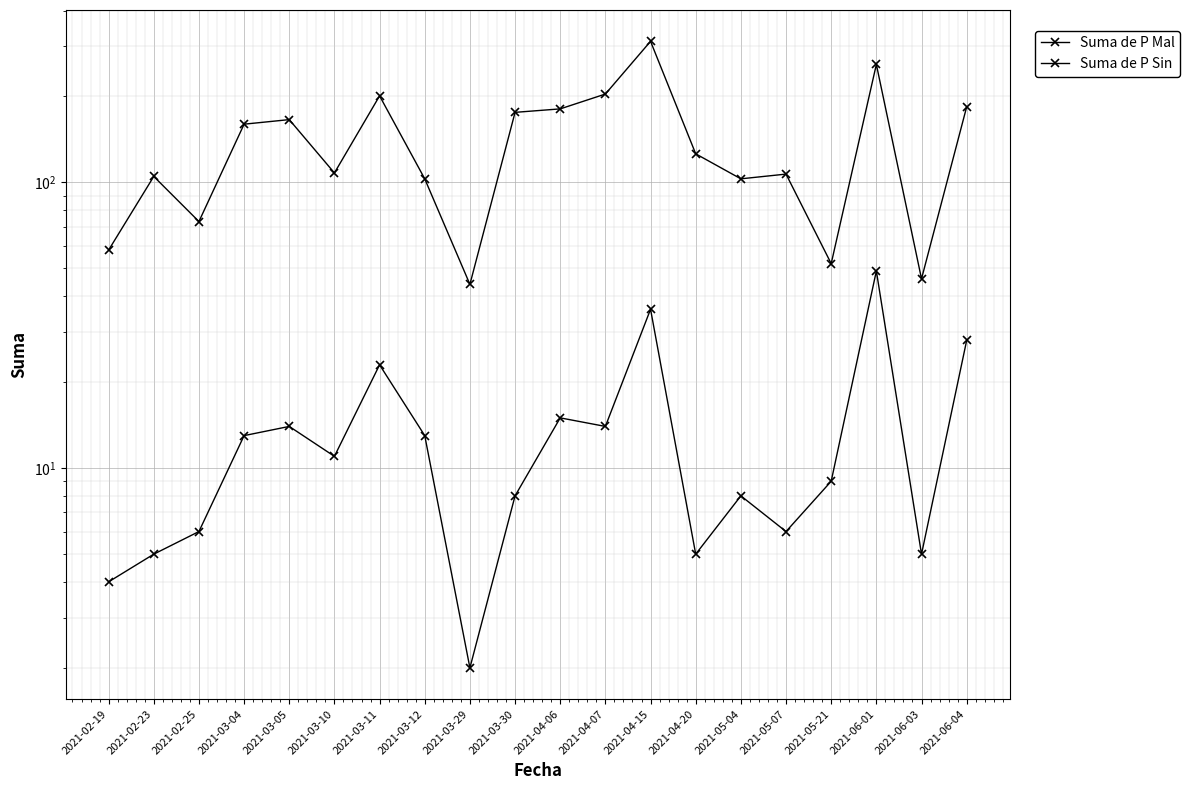

List the series in order of their peak value, lowest first.

Suma de P Sin, Suma de P Mal